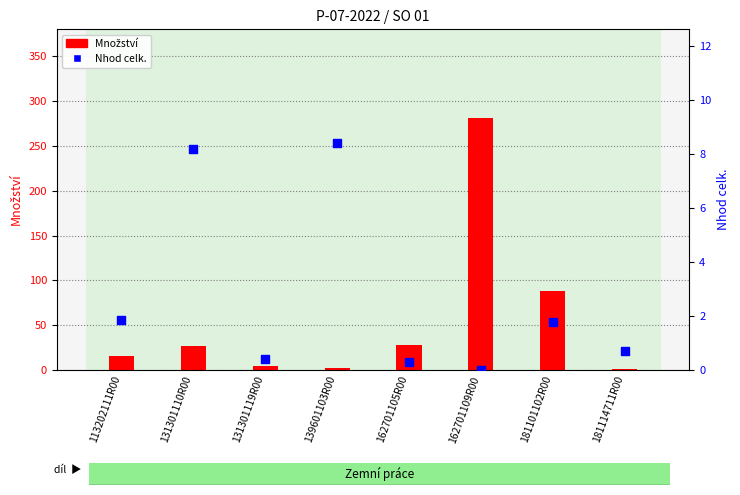

What is the total value across all series at 131301119R00?

4.4